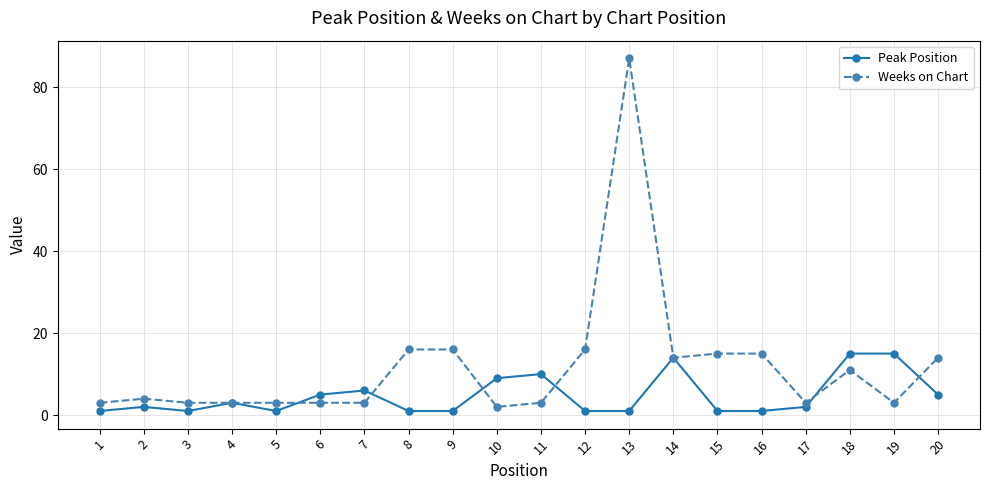

Is it true that Peak Position equals 15 at 18?

True